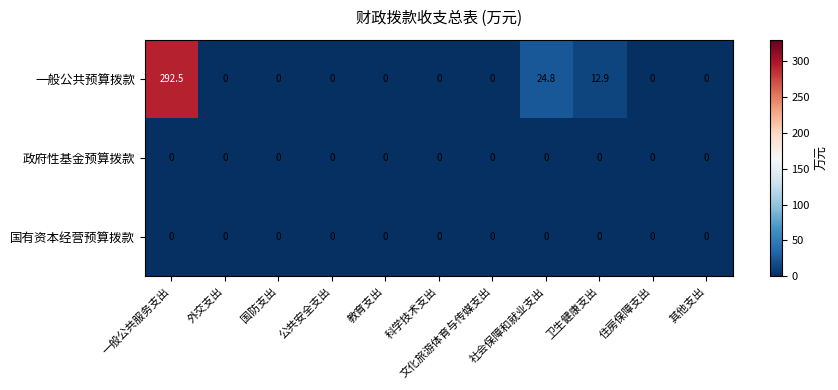

What is the difference between the maximum and second lowest values in the 一般公共预算拨款 series?

292.5